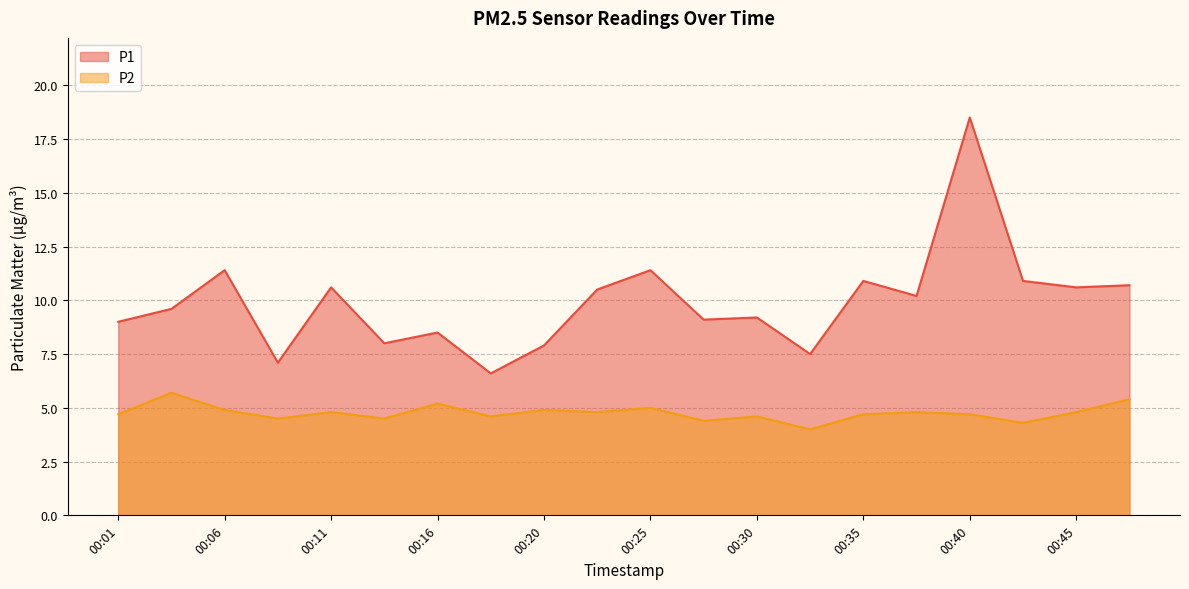

Which has a higher value, 00:13 or 00:23?

00:23